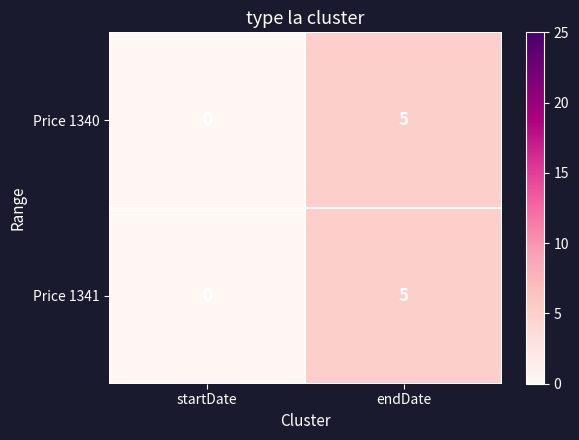

What is the difference between the maximum and minimum values in the Price 1340 series?

5